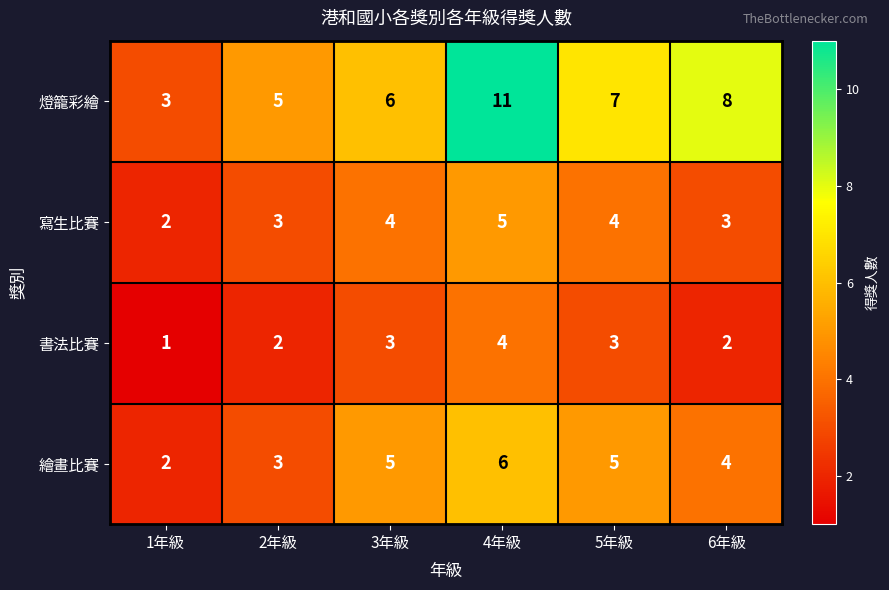

Reading left to right, list all the values displayed in this chart.

燈籠彩繪: 3	5	6	11	7	8
寫生比賽: 2	3	4	5	4	3
書法比賽: 1	2	3	4	3	2
繪畫比賽: 2	3	5	6	5	4